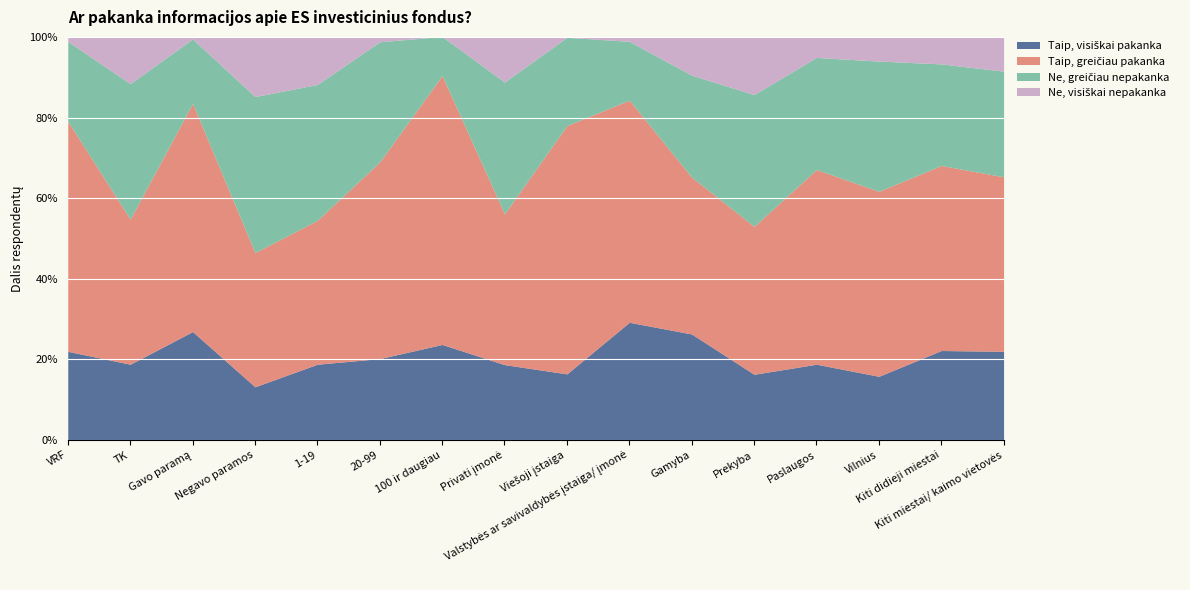

Which label corresponds to the largest value in the chart?

100 ir daugiau